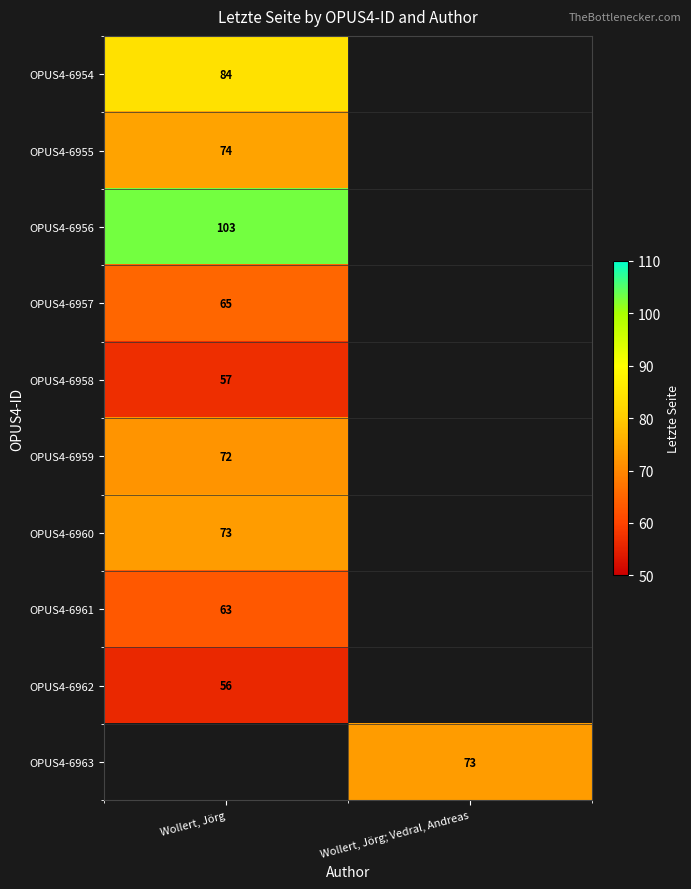

The OPUS4-6958 series shows 57 at Wollert, Jörg. True or false?

True